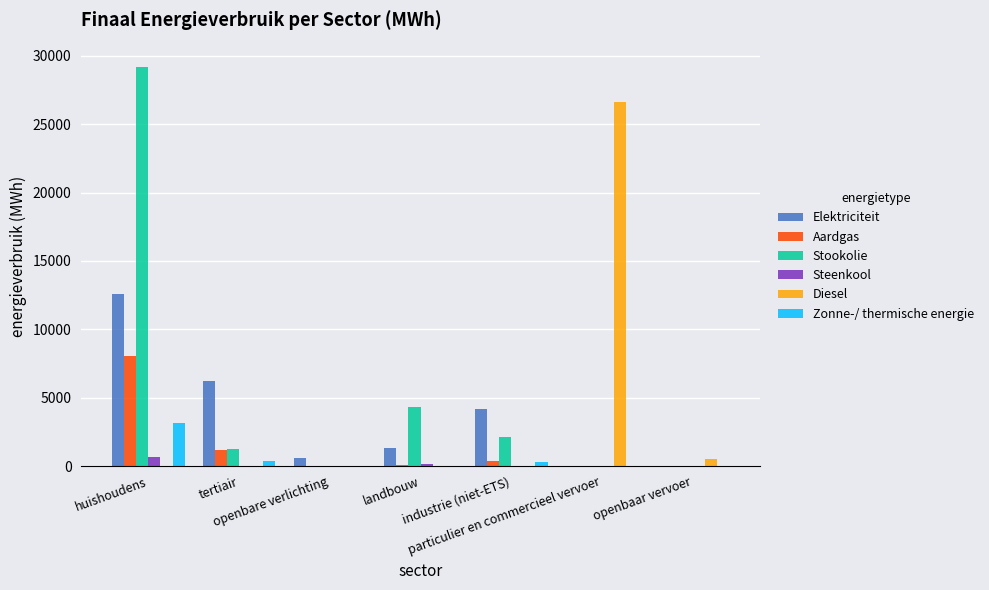

The value of Zonne-/ thermische energie at landbouw is 0.0. True or false?

True